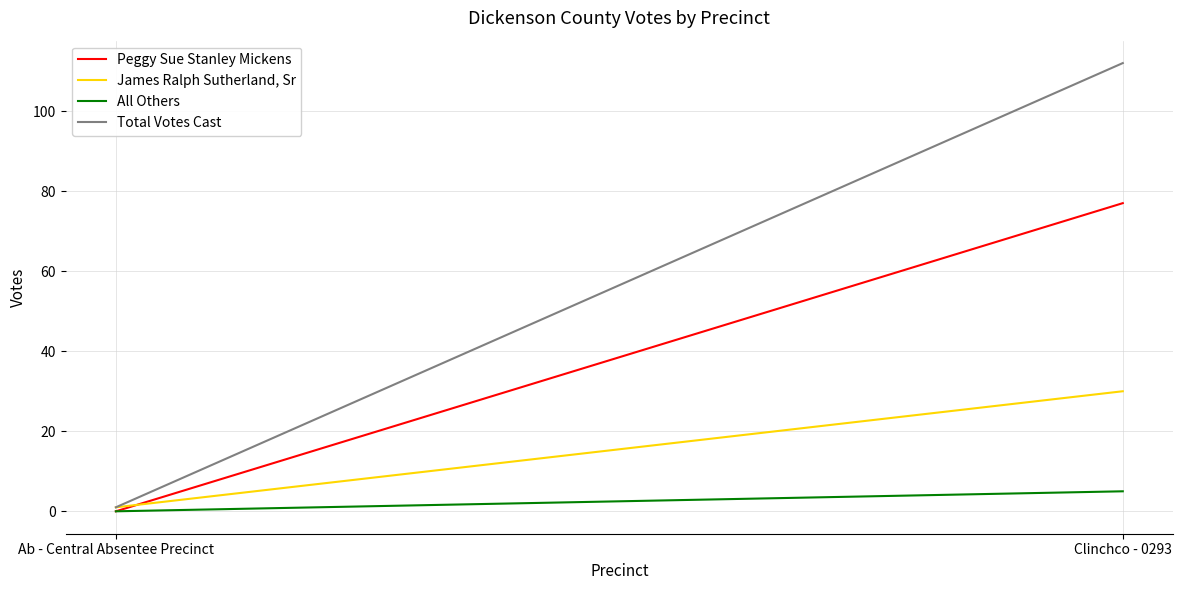

What is the difference between the James Ralph Sutherland, Sr values at Clinchco - 0293 and Ab - Central Absentee Precinct?

29